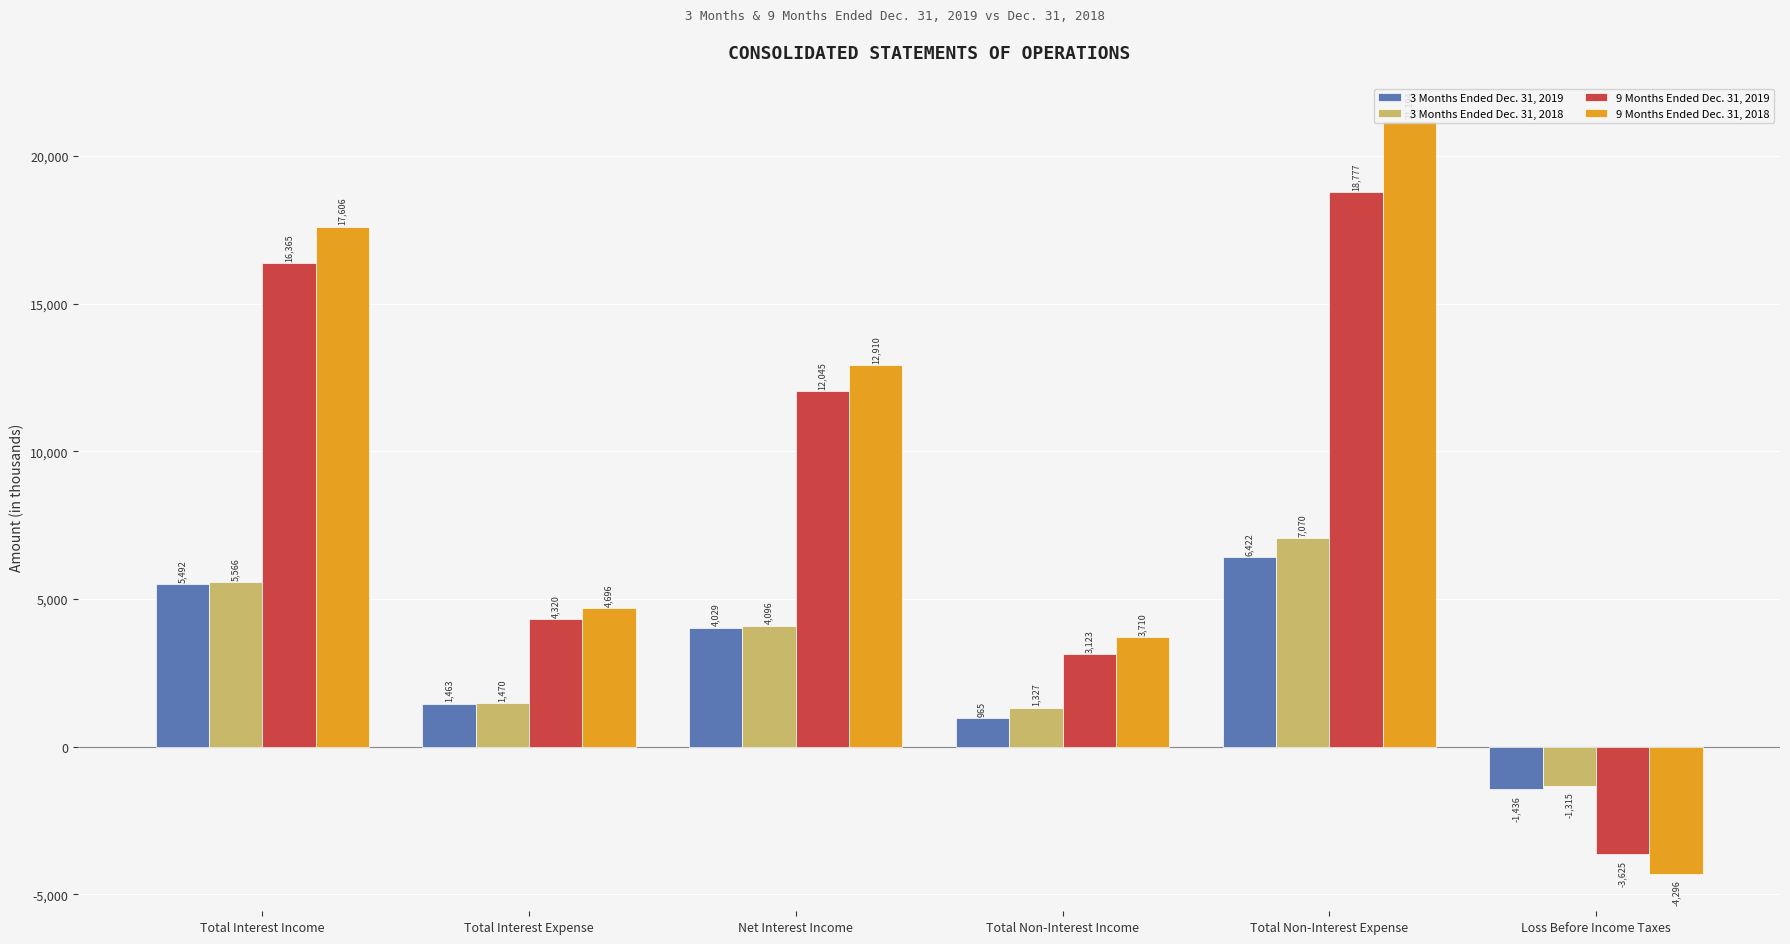

What is the difference between the highest and lowest values at Total Non-Interest Income?

2745